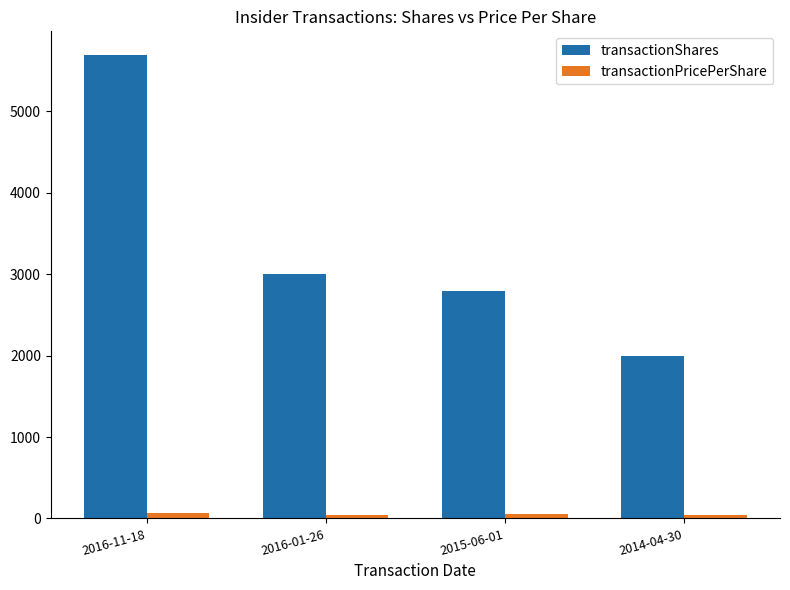

What is the label of the 4th bar from the right?

2016-11-18